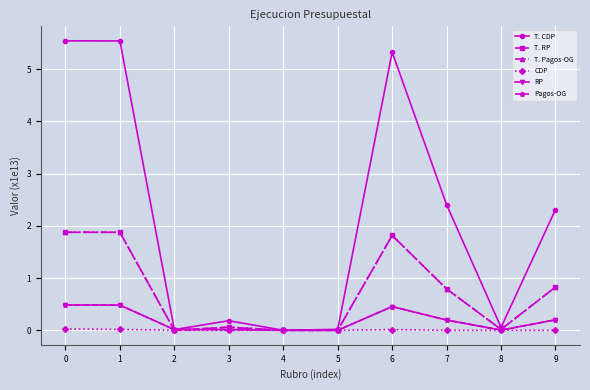

What is the highest value of the Pagos-OG series?

0.5